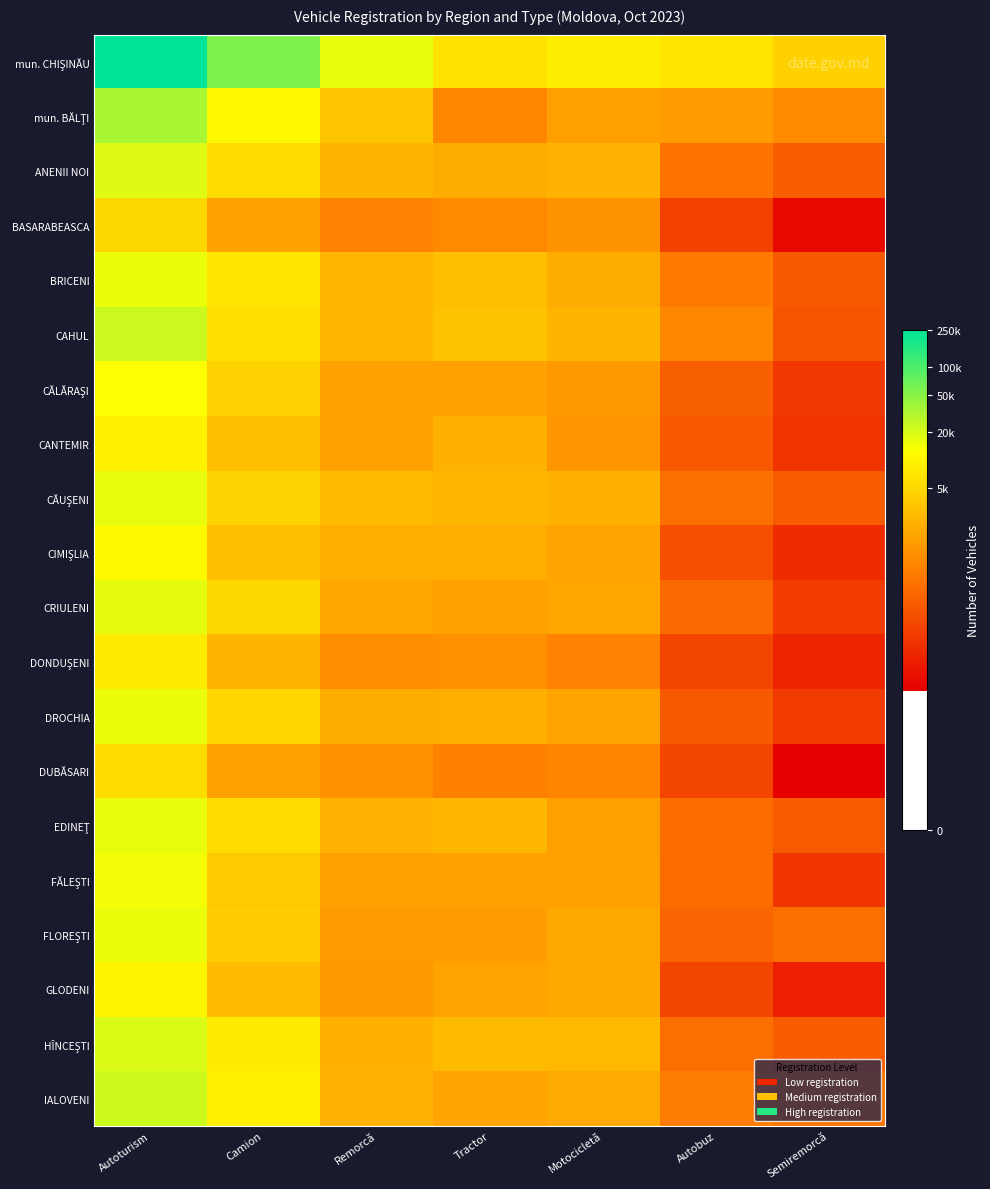

At which category is the sum across all series the highest?

Autoturism